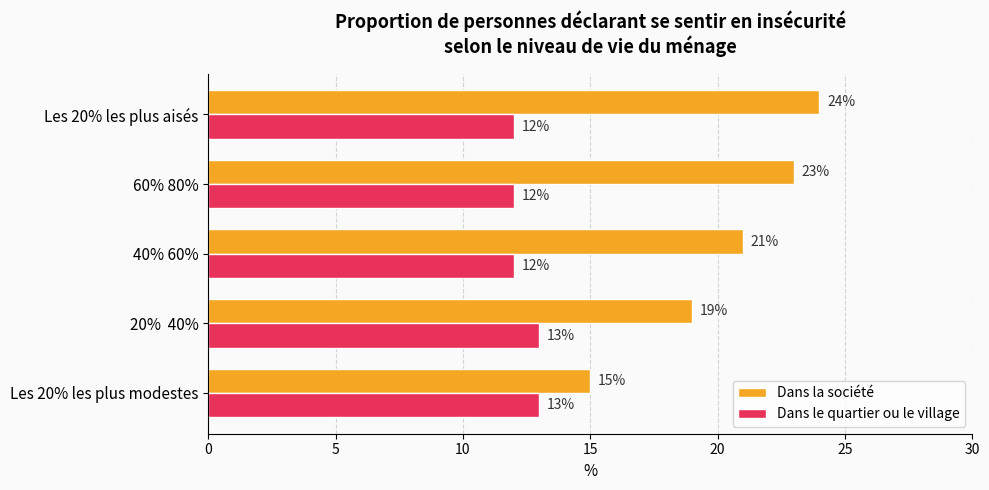

Between Les 20% les plus modestes and 40% 60%, which series saw the biggest shift?

Dans la société